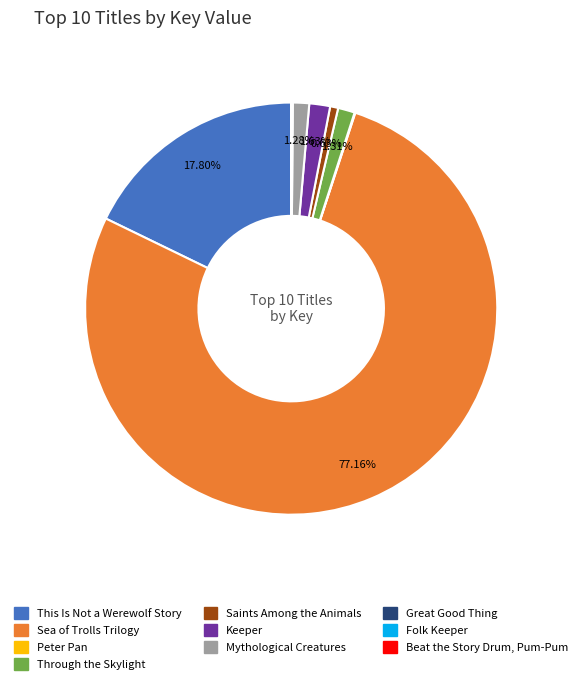

Is there a majority slice in this chart?

Yes